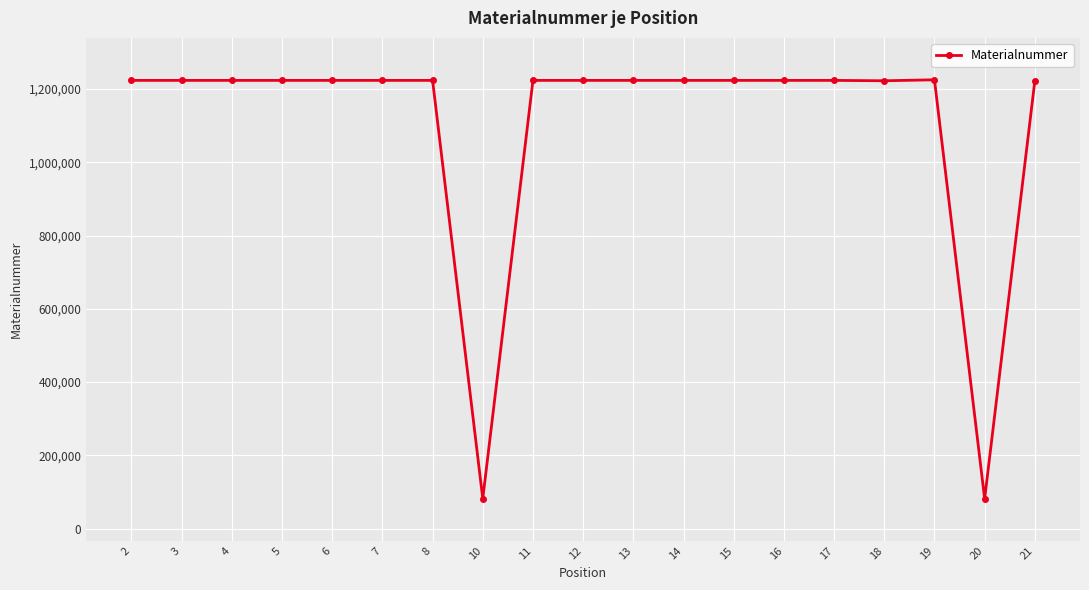

What is the sum of all values?

20961447